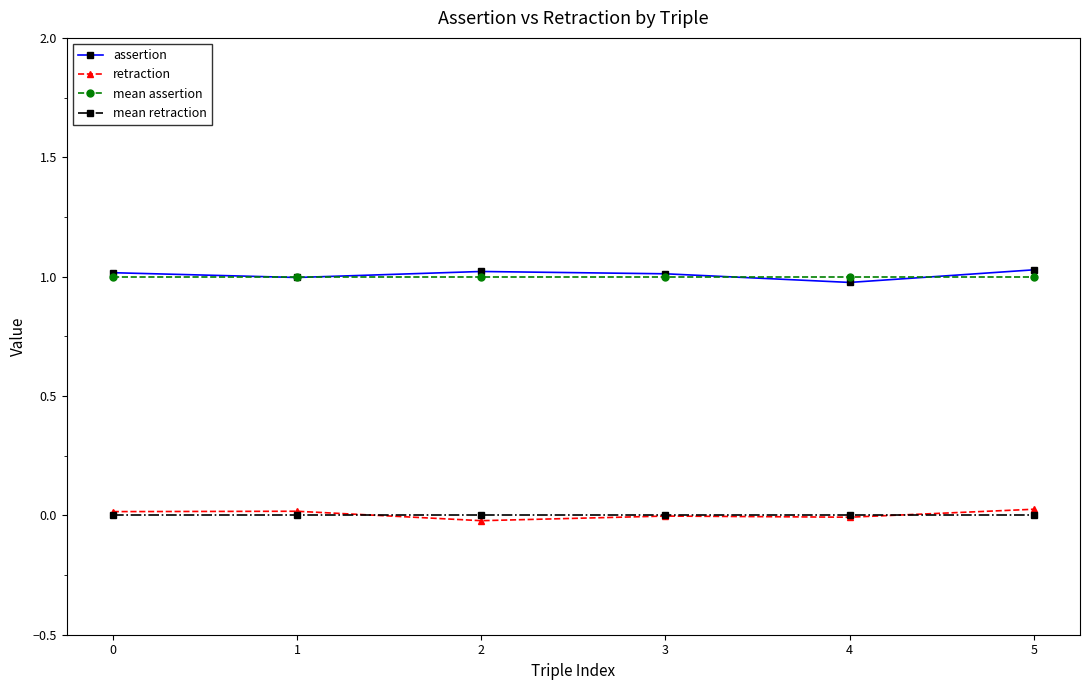

What is the sum of the assertion values at 2 and 1?

2.0